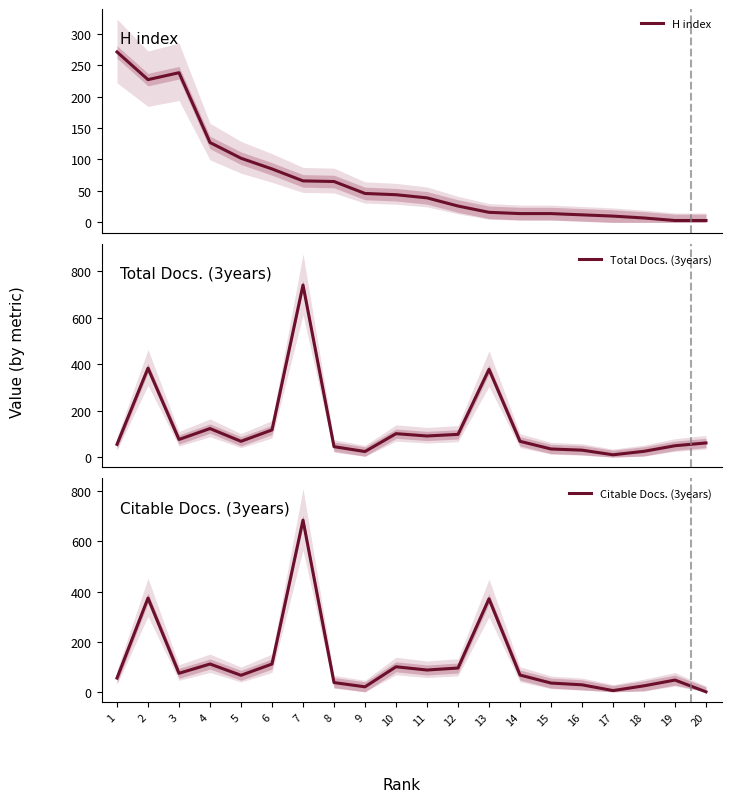

At which label is Total Docs. (3years) closest to 375?

13